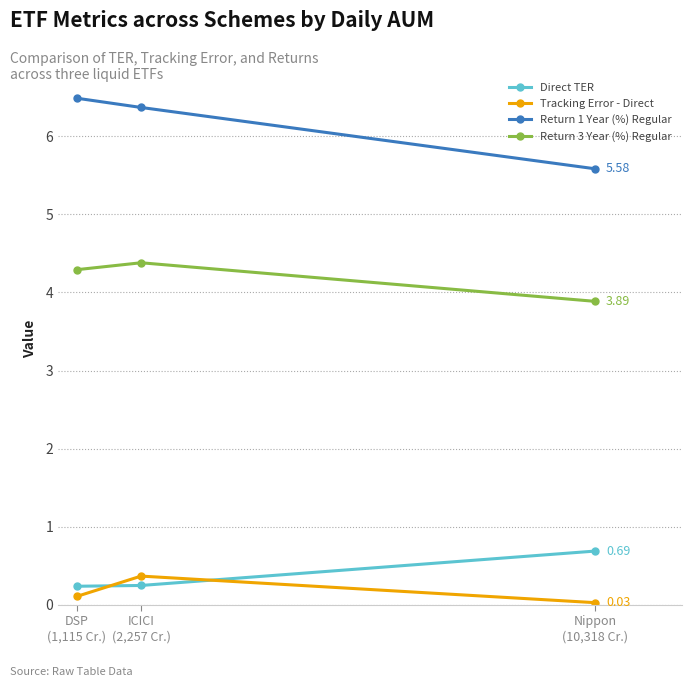

Is it true that Direct TER equals 0.2 at DSP
(1,115 Cr.)?

True